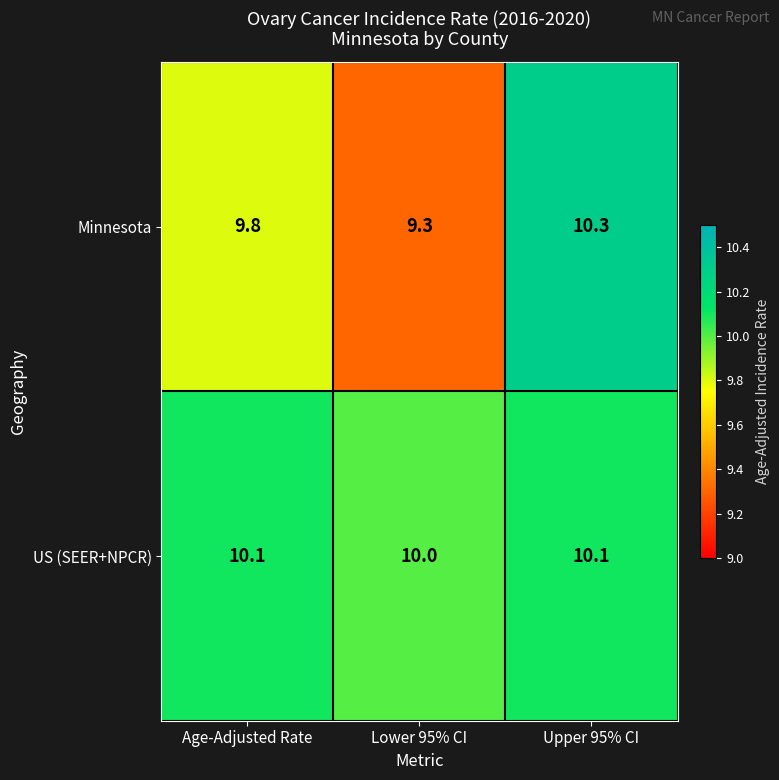

At which category is the sum across all series the highest?

Upper 95% CI